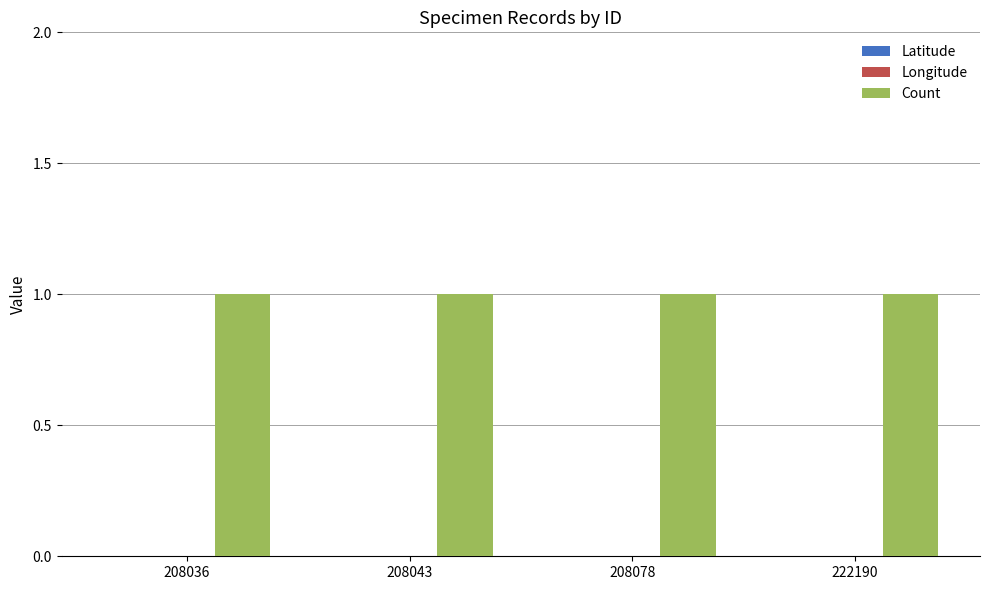

How many bars are there in each group?

3